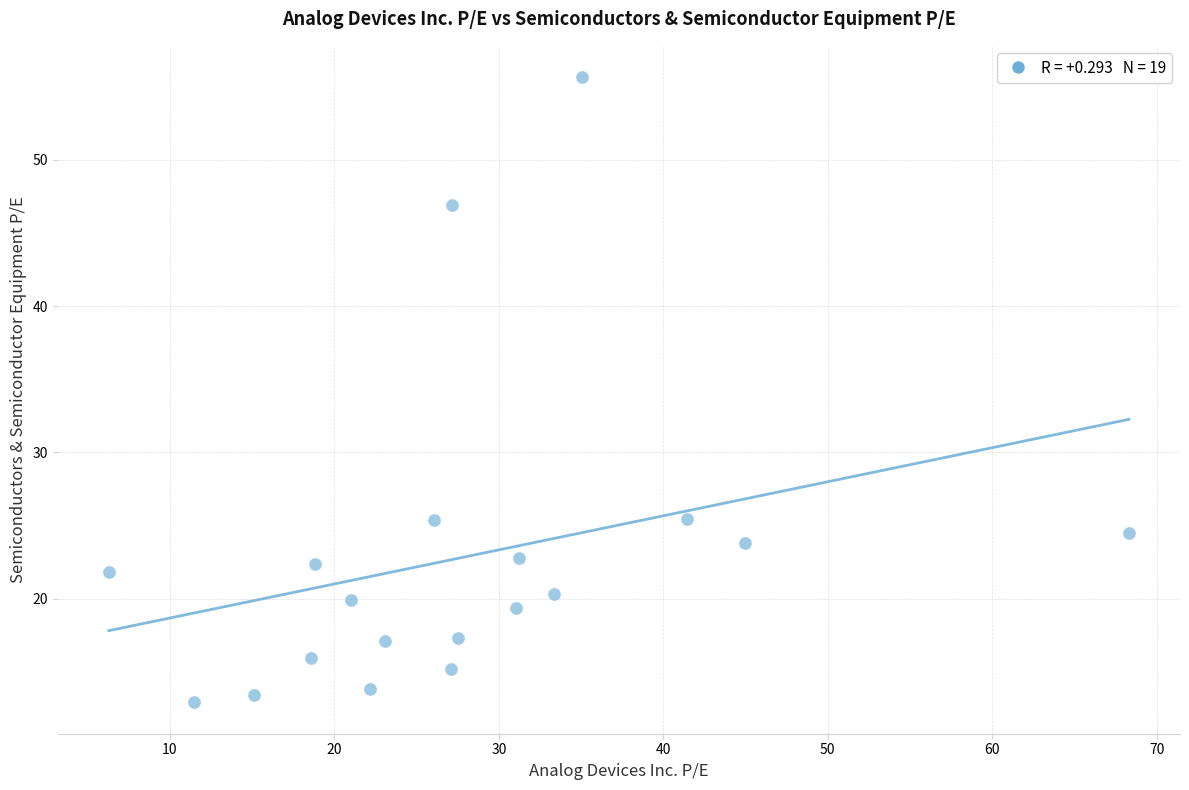

What is the range of Y values (max minus min)?

42.7